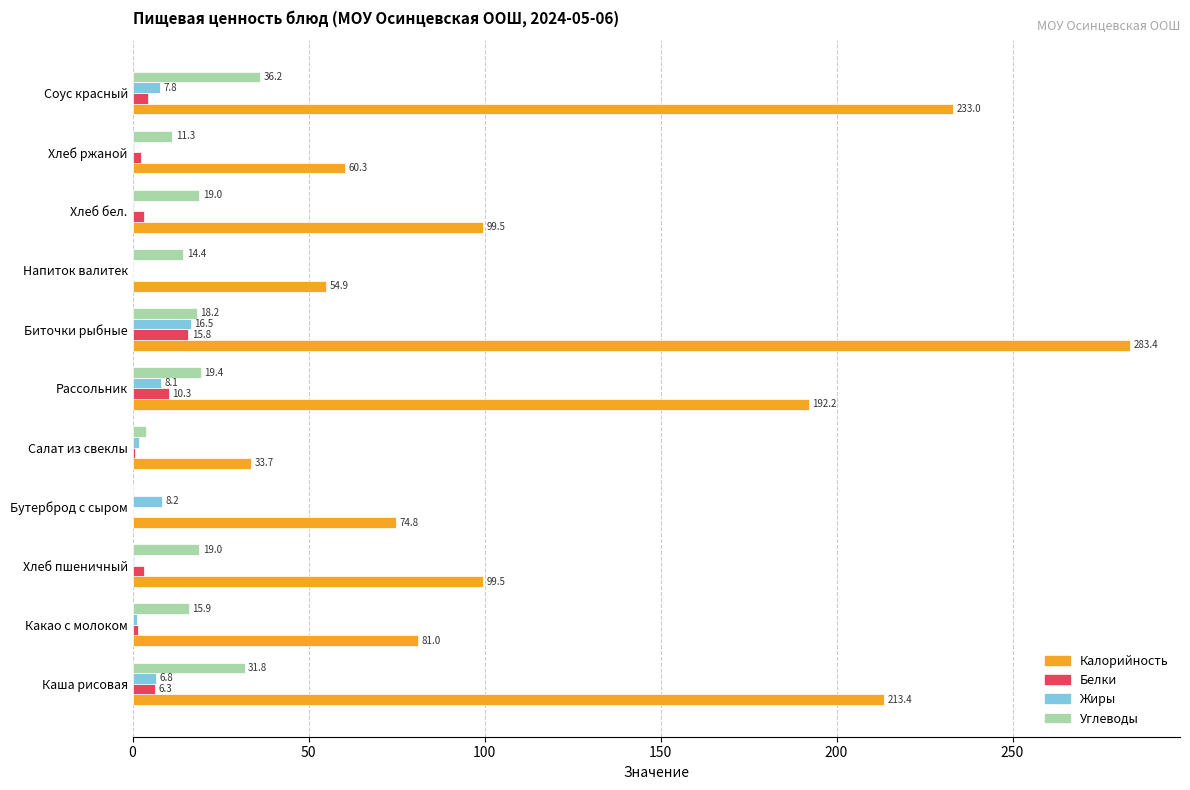

Which series has the largest range (max minus min)?

Калорийность